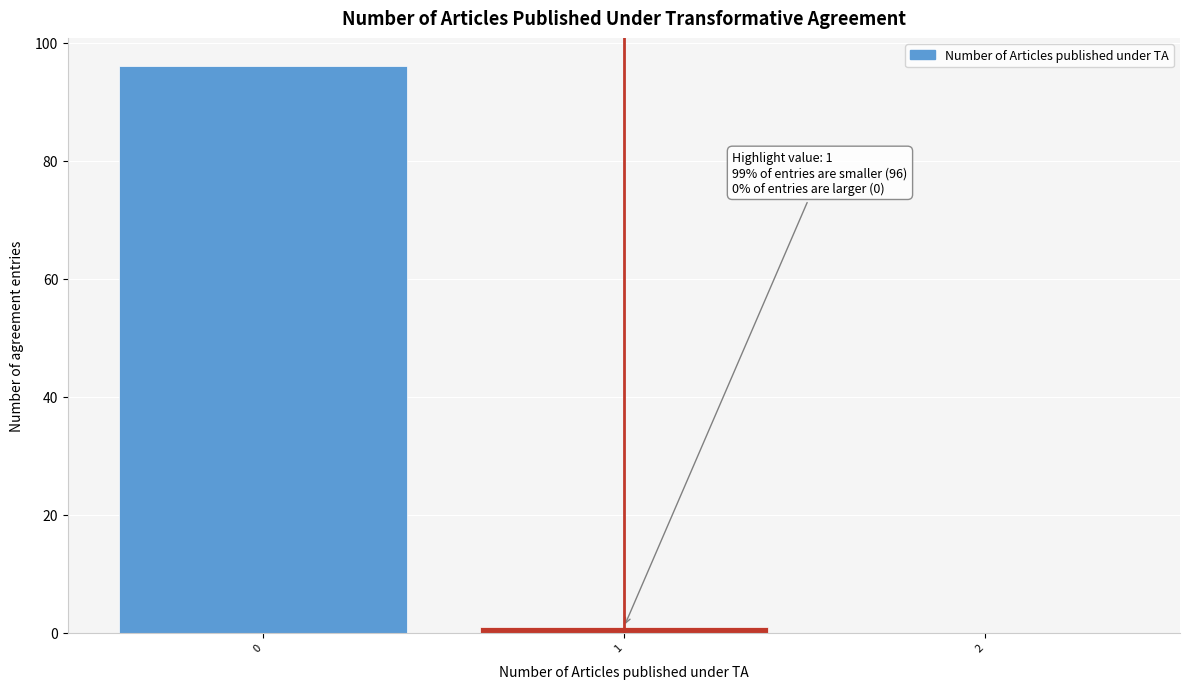

Which range on the x-axis has the tallest bar?

-0.5 to 0.5